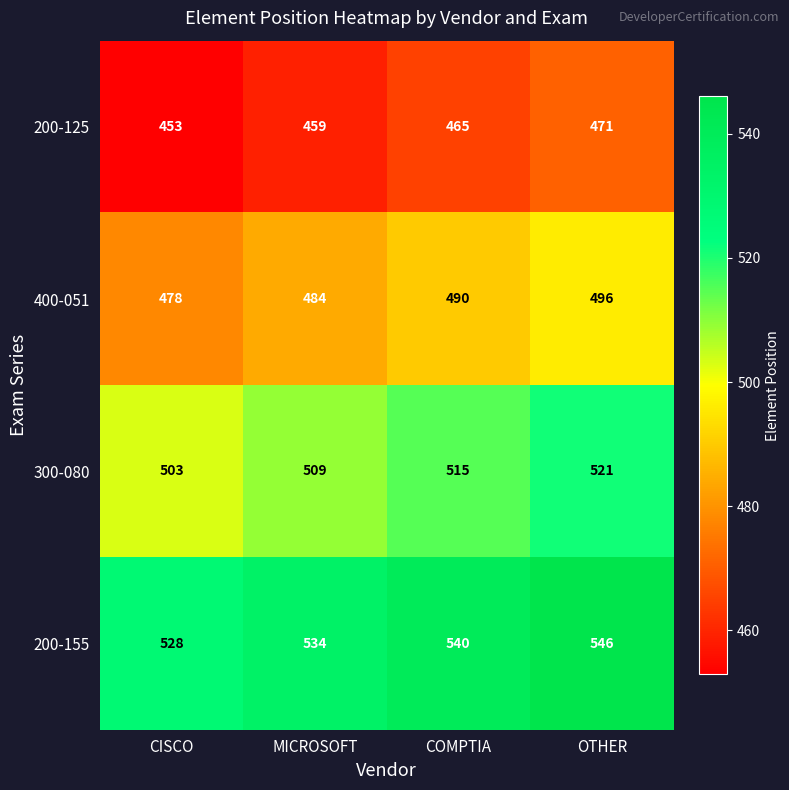

What is the greatest value displayed?

546